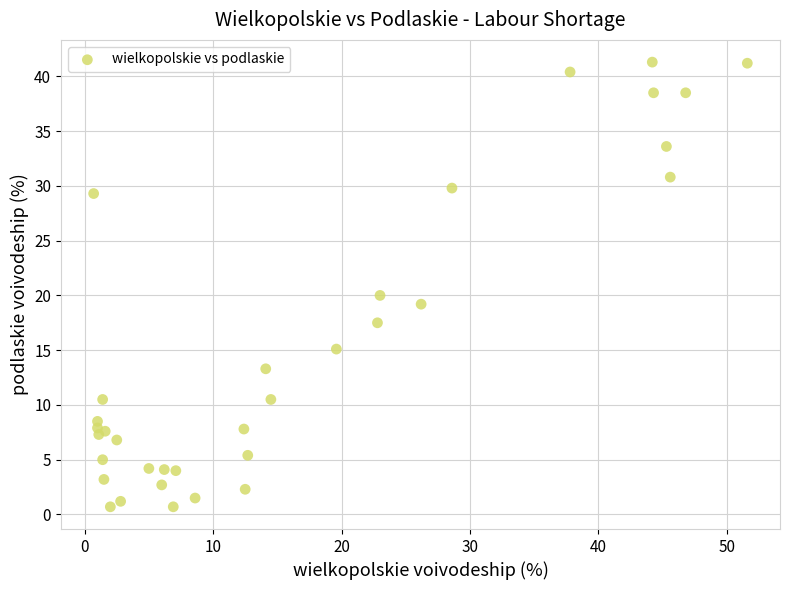

What Y value in the scatter plot is closest to 21?

20.0